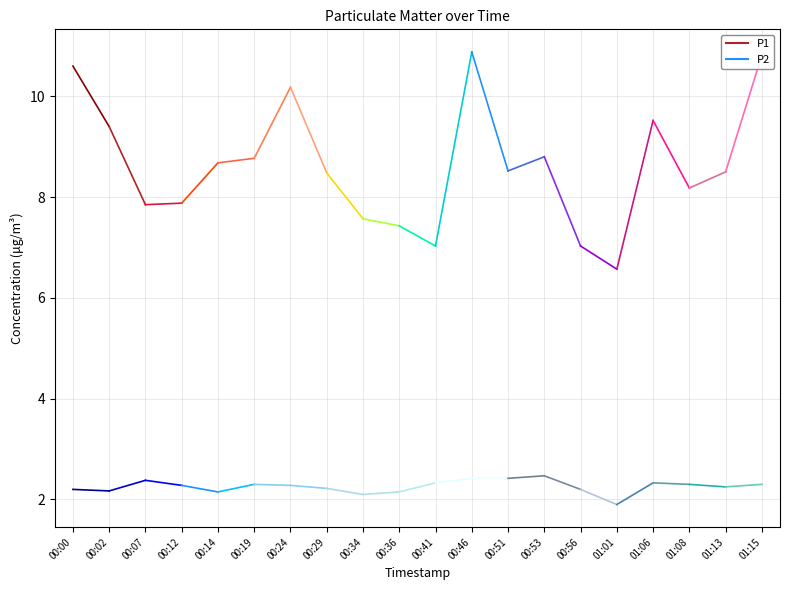

The P2 series shows 3.8 at 00:02. True or false?

False